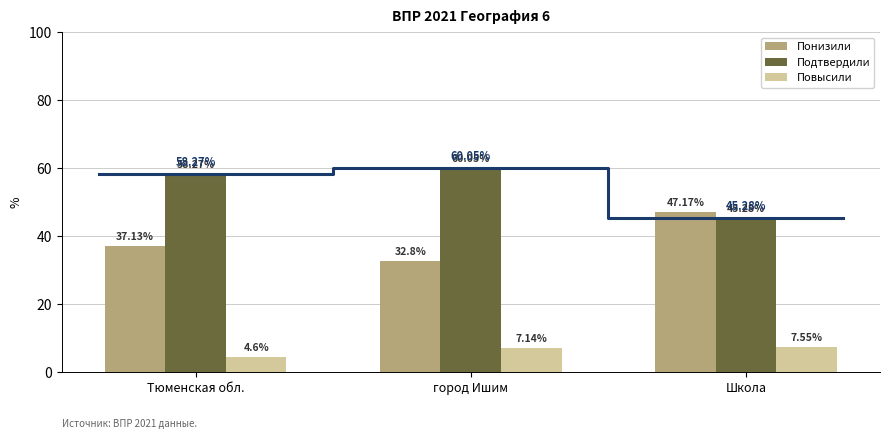

What is the spread (max minus min) of values at город Ишим?

52.9